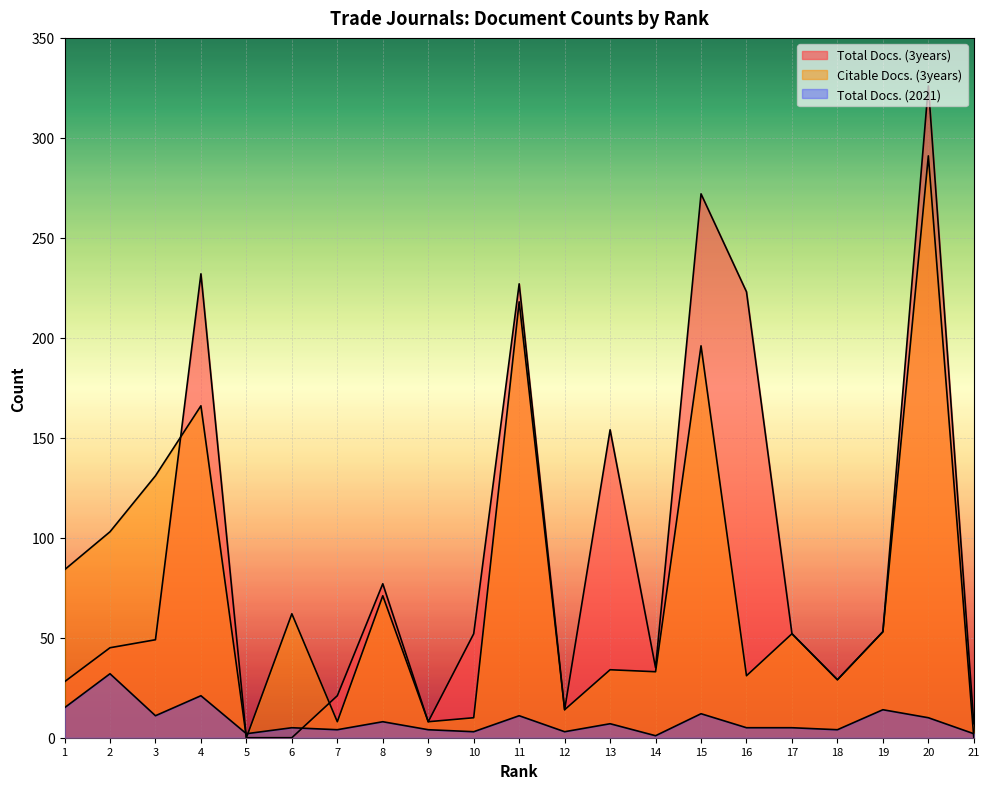

True or false: Citable Docs. (3years) has more than 2 points higher than both neighbors.

True